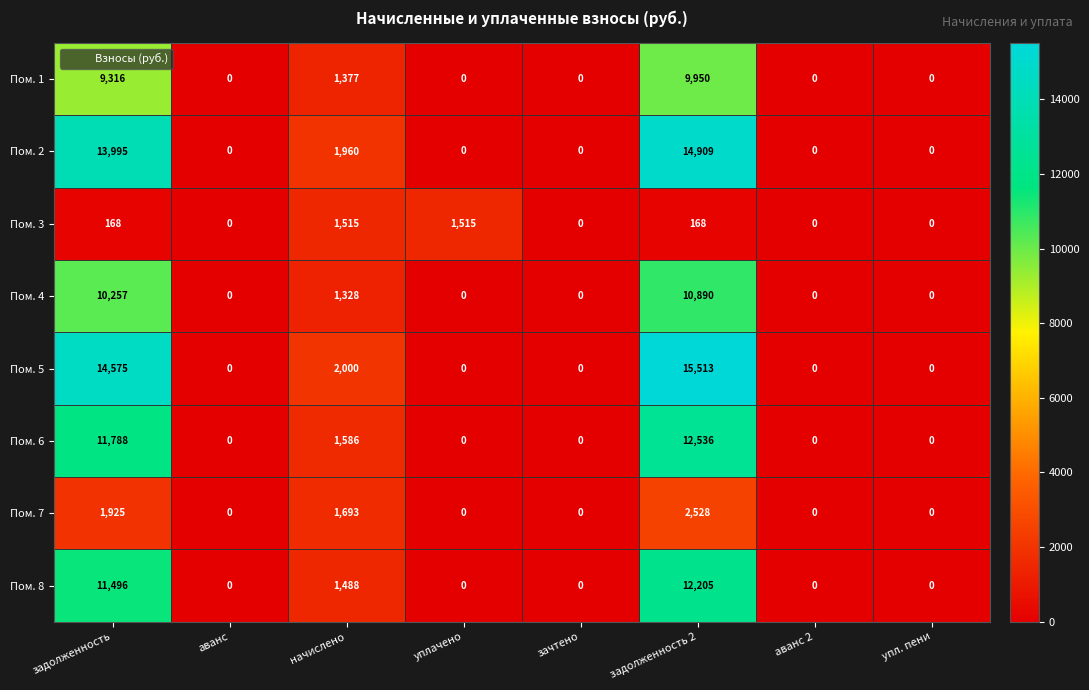

Read the Пом. 3 value at начислено, to the nearest 50.

1500